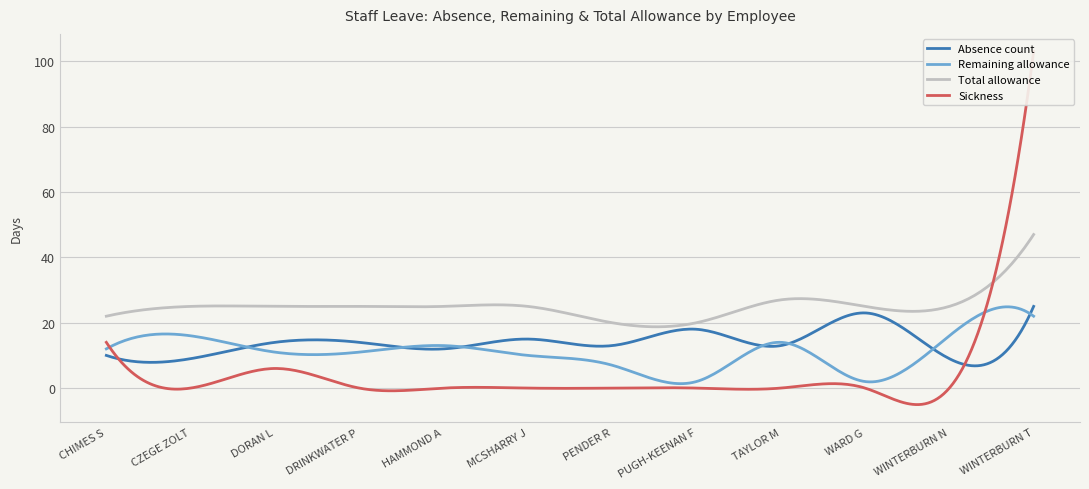

What value does the Absence count series have at DORAN L, to the nearest 10?

10